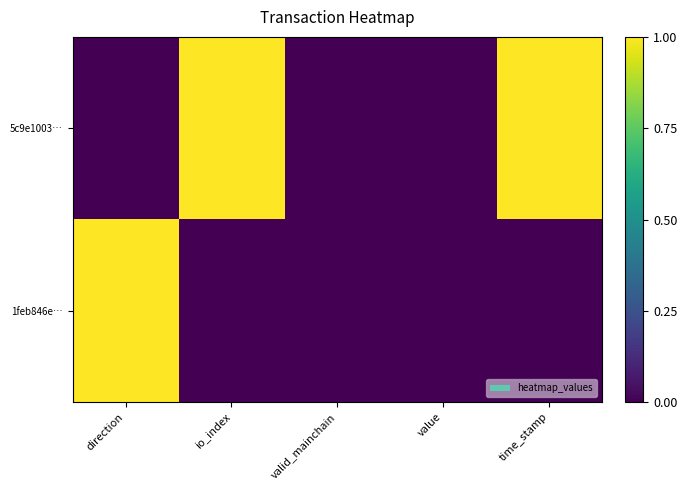

How many data points does each series have?

5